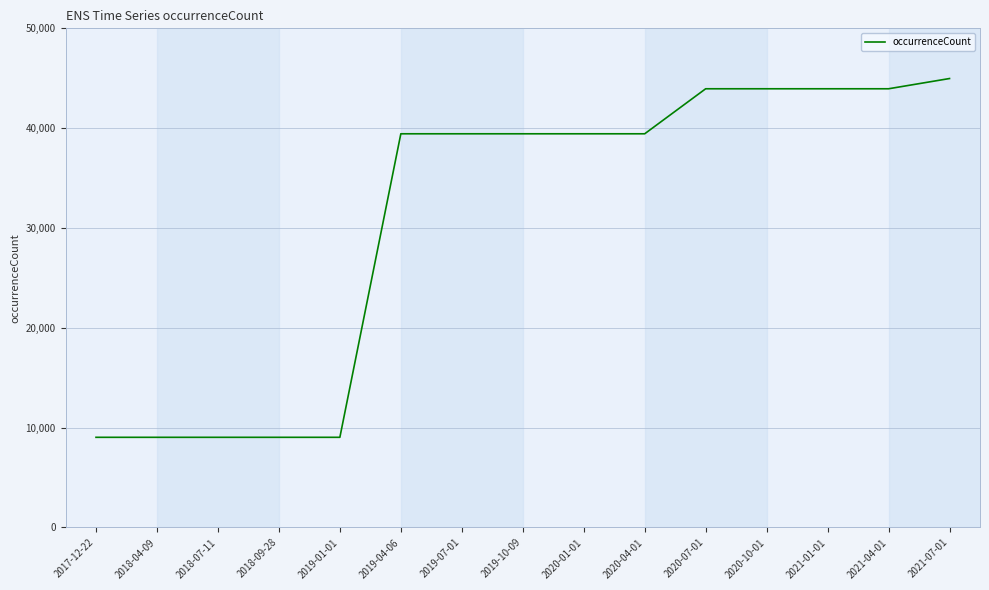

At which category does the chart reach its peak across all series?

2021-07-01